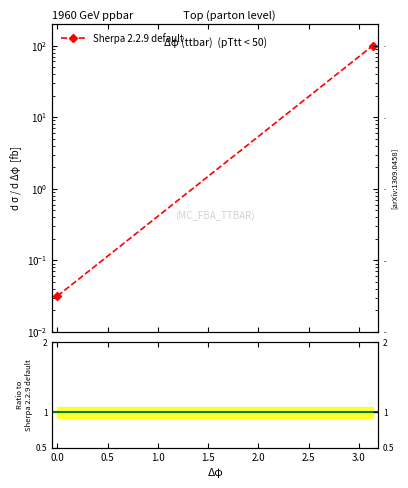

Reading left to right, what are all the values shown in this chart?

0.0	100.2